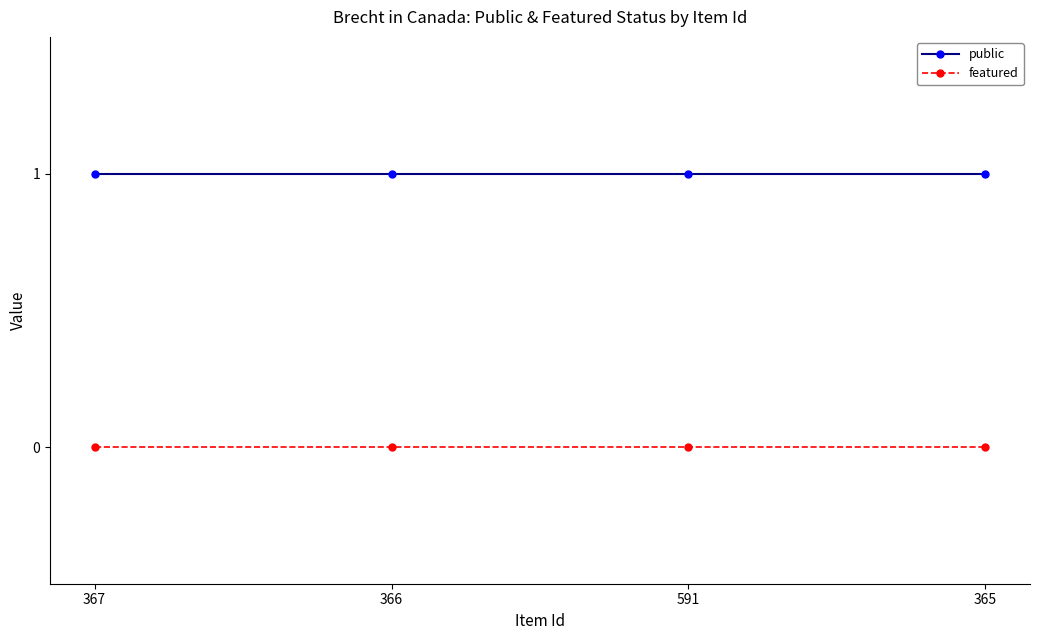

Is this an area chart (filled region under the line)?

No